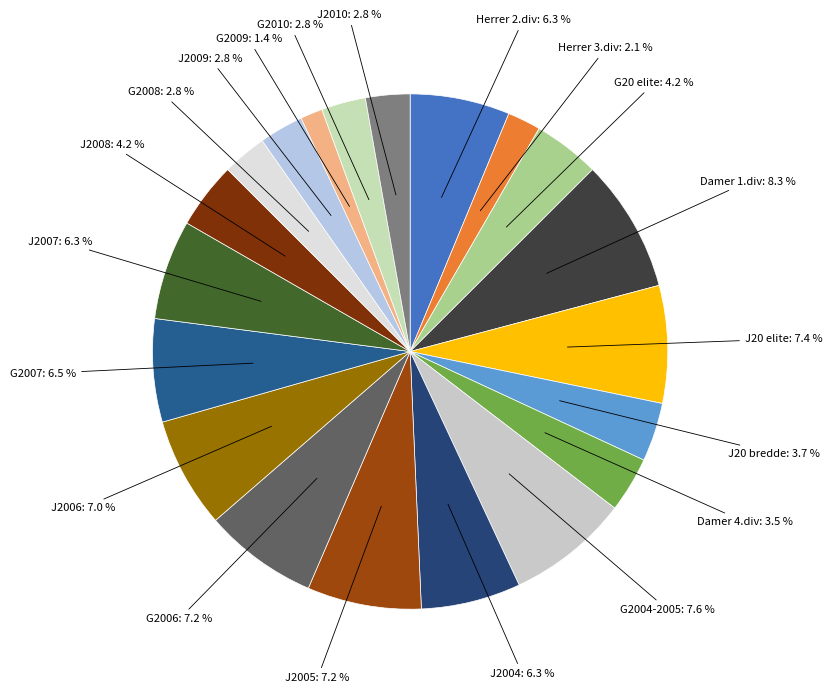

Which slice is the smallest?

G2009